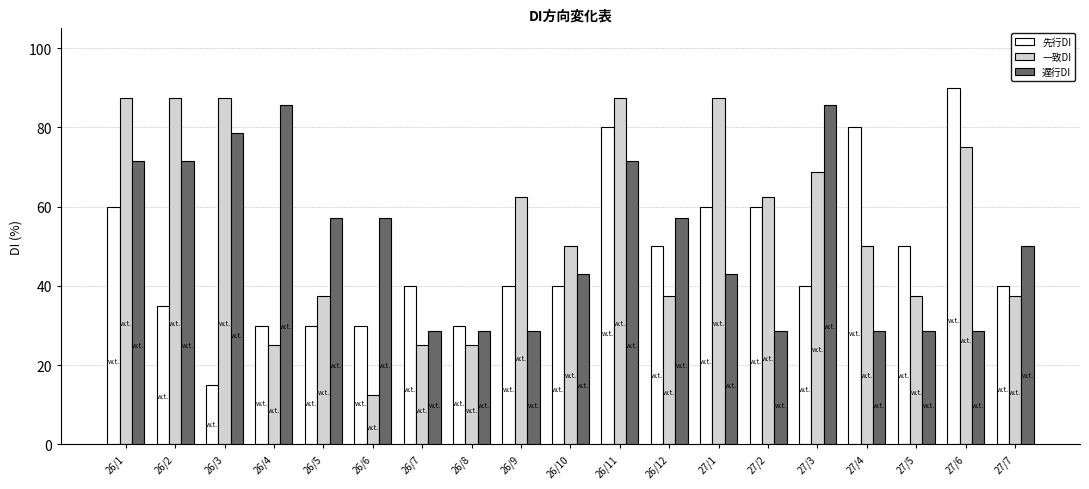

Reading left to right, transcribe all the data shown in this chart.

先行DI: 60.0	35.0	15.0	30.0	30.0	30.0	40.0	30.0	40.0	40.0	80.0	50.0	60.0	60.0	40.0	80.0	50.0	90.0	40.0
一致DI: 87.5	87.5	87.5	25.0	37.5	12.5	25.0	25.0	62.5	50.0	87.5	37.5	87.5	62.5	68.8	50.0	37.5	75.0	37.5
遅行DI: 71.4	71.4	78.6	85.7	57.1	57.1	28.6	28.6	28.6	42.9	71.4	57.1	42.9	28.6	85.7	28.6	28.6	28.6	50.0